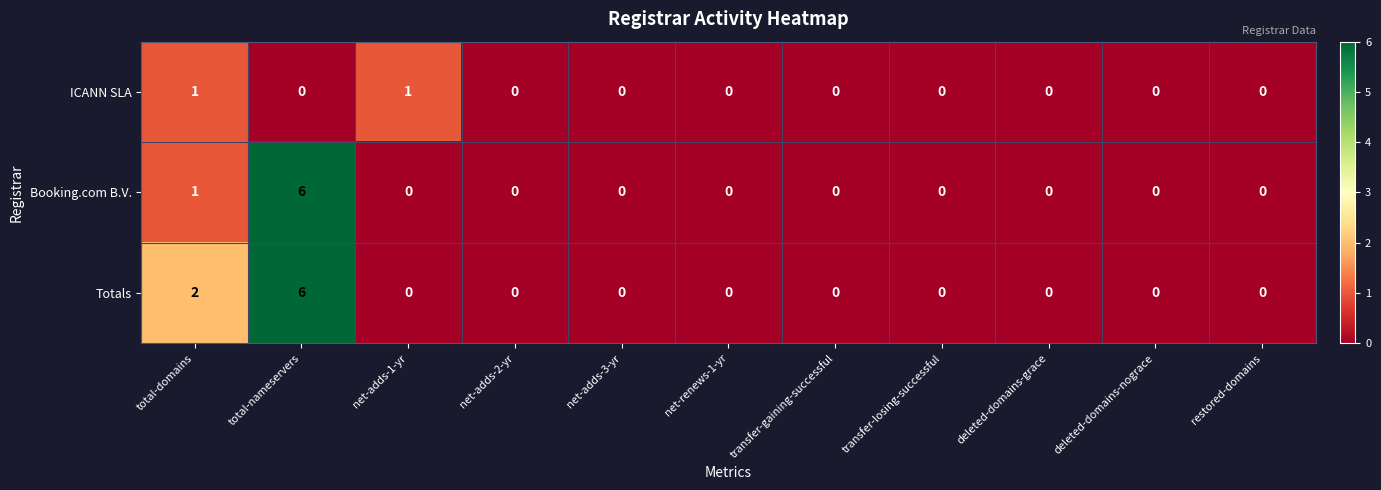

What is the maximum value shown in the chart?

6